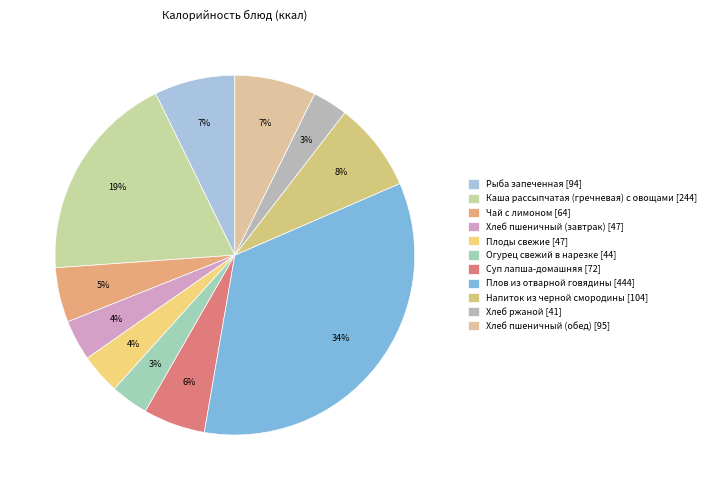

Between Хлеб пшеничный (завтрак) and Огурец свежий в нарезке, which is larger?

Хлеб пшеничный (завтрак)